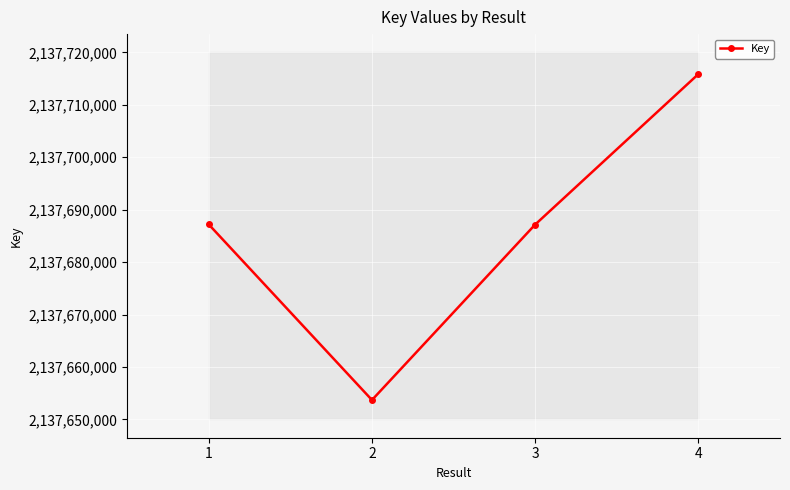

Reading right to left, list all the values displayed in this chart.

4=2137715877	3=2137687169	2=2137653695	1=2137687191